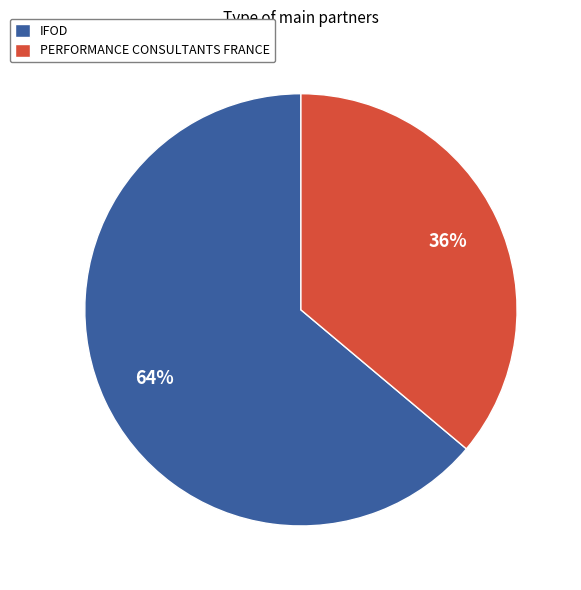

Is the sum of IFOD and PERFORMANCE CONSULTANTS FRANCE greater than half?

Yes